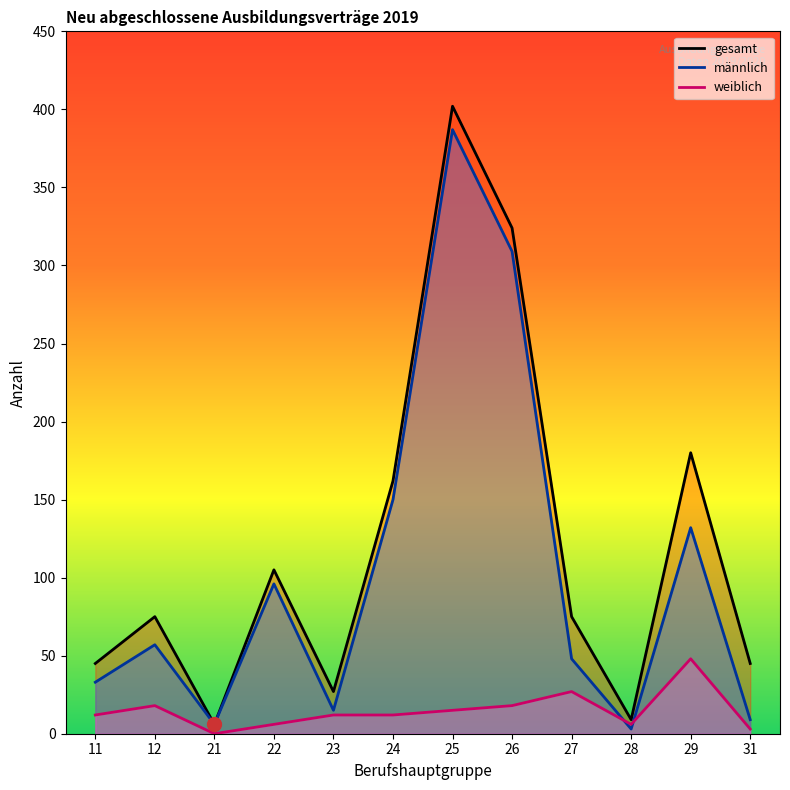

Is the value of gesamt at 29 greater than the value of männlich at 23?

Yes